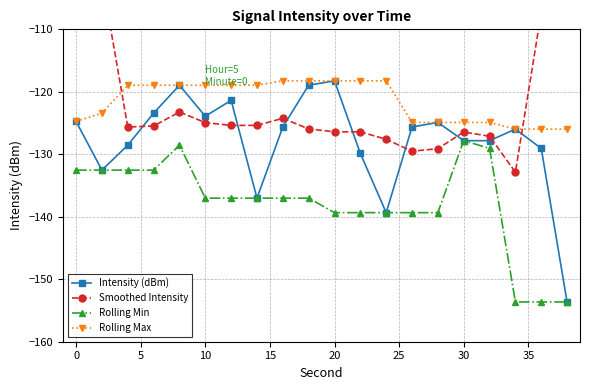

What is the difference between the maximum and second lowest values in the Rolling Max series?

7.7